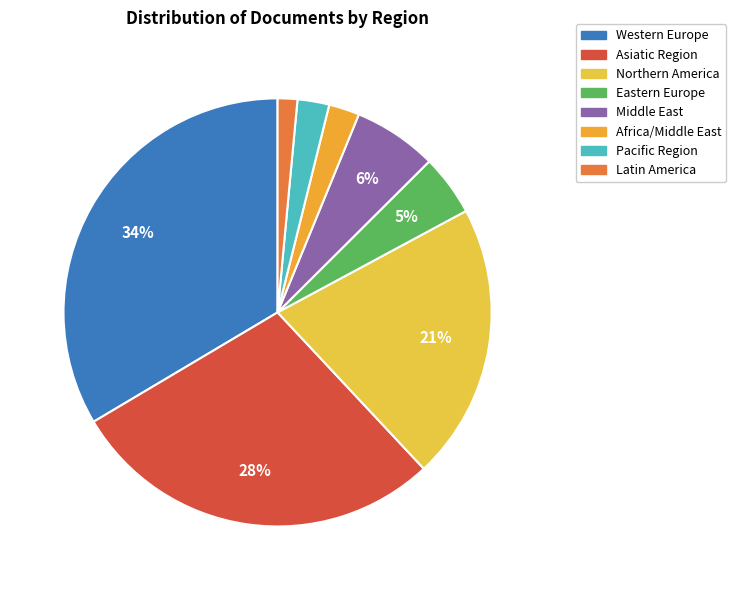

What percentage is the Africa/Middle East slice, to the nearest percent?

2%